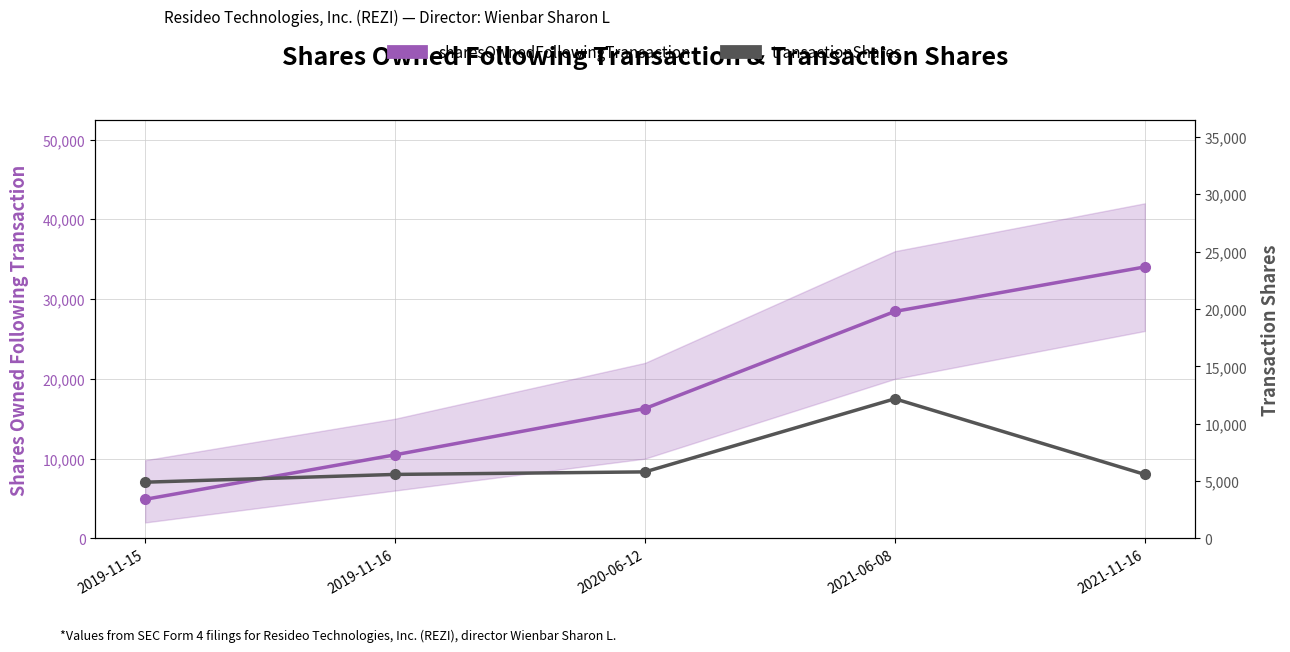

How many lines are shown in the chart?

2